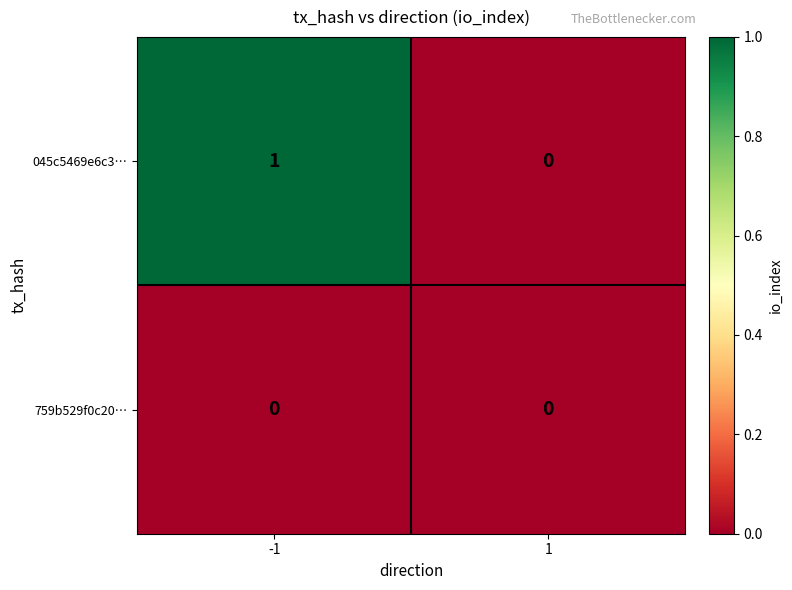

Which series has the largest range (max minus min)?

045c5469e6c3…